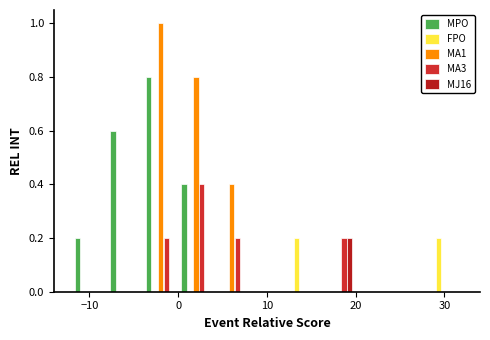

Reading left to right, transcribe this chart: for each range on the x-axis, give the height of each series' bar. The values are not printed on the chart, so give them approximately, as read against the axis.

-12 to -8: MPO=0.2	FPO=0	MA1=0	MA3=0	MJ16=0
-8 to -4: MPO=0.6	FPO=0	MA1=0	MA3=0	MJ16=0
-4 to 0: MPO=0.8	FPO=0	MA1=1.0	MA3=0.2	MJ16=0
0 to 4: MPO=0.4	FPO=0	MA1=0.8	MA3=0.4	MJ16=0
4 to 8: MPO=0	FPO=0	MA1=0.4	MA3=0.2	MJ16=0
8 to 12: MPO=0	FPO=0	MA1=0	MA3=0	MJ16=0
12 to 16: MPO=0	FPO=0.2	MA1=0	MA3=0	MJ16=0
16 to 20: MPO=0	FPO=0	MA1=0	MA3=0.2	MJ16=0.2
20 to 24: MPO=0	FPO=0	MA1=0	MA3=0	MJ16=0
24 to 28: MPO=0	FPO=0	MA1=0	MA3=0	MJ16=0
28 to 32: MPO=0	FPO=0.2	MA1=0	MA3=0	MJ16=0